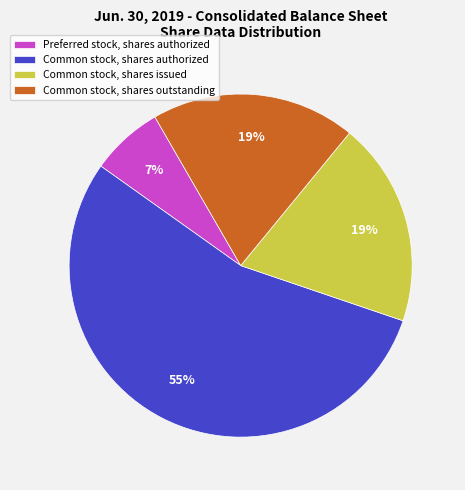

Count the number of slices in the pie.

4